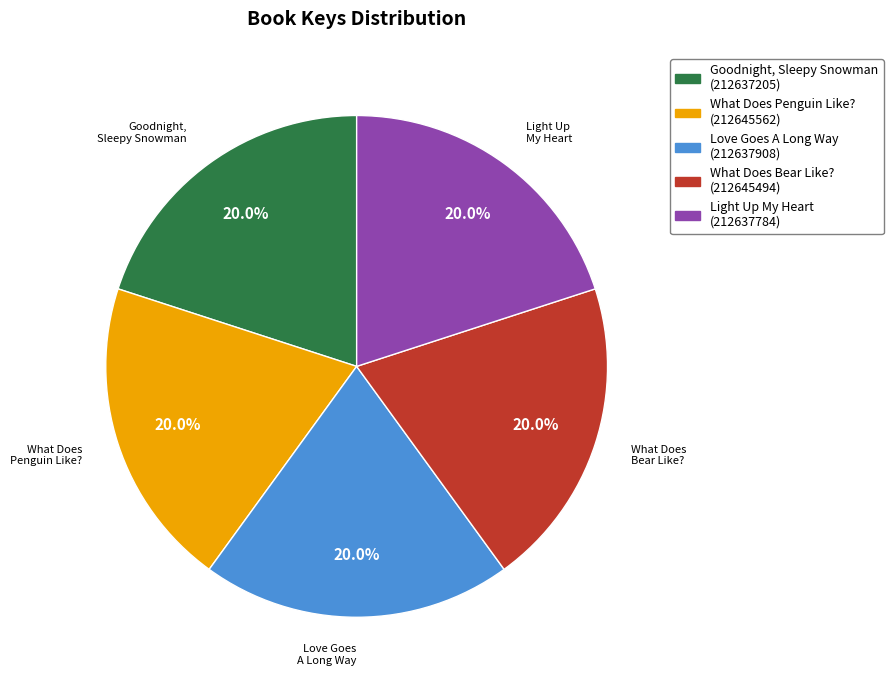

The What Does Penguin Like? slice represents 11% of the pie. True or false?

False